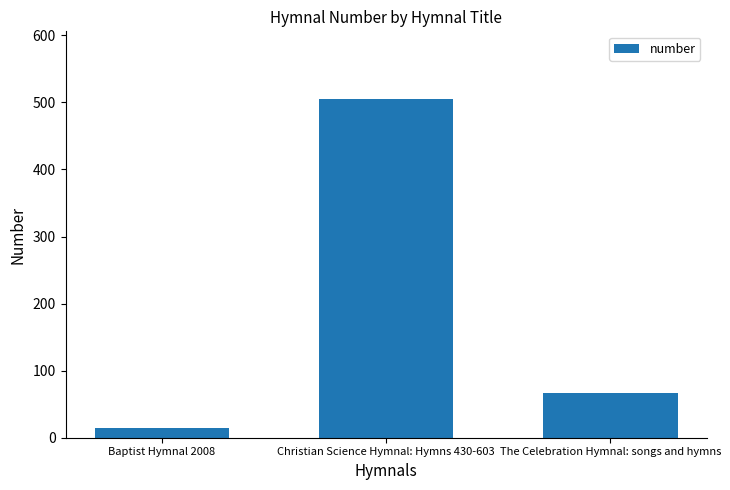

Rank the categories by value from highest to lowest.

Christian Science Hymnal: Hymns 430-603, The Celebration Hymnal: songs and hymns, Baptist Hymnal 2008